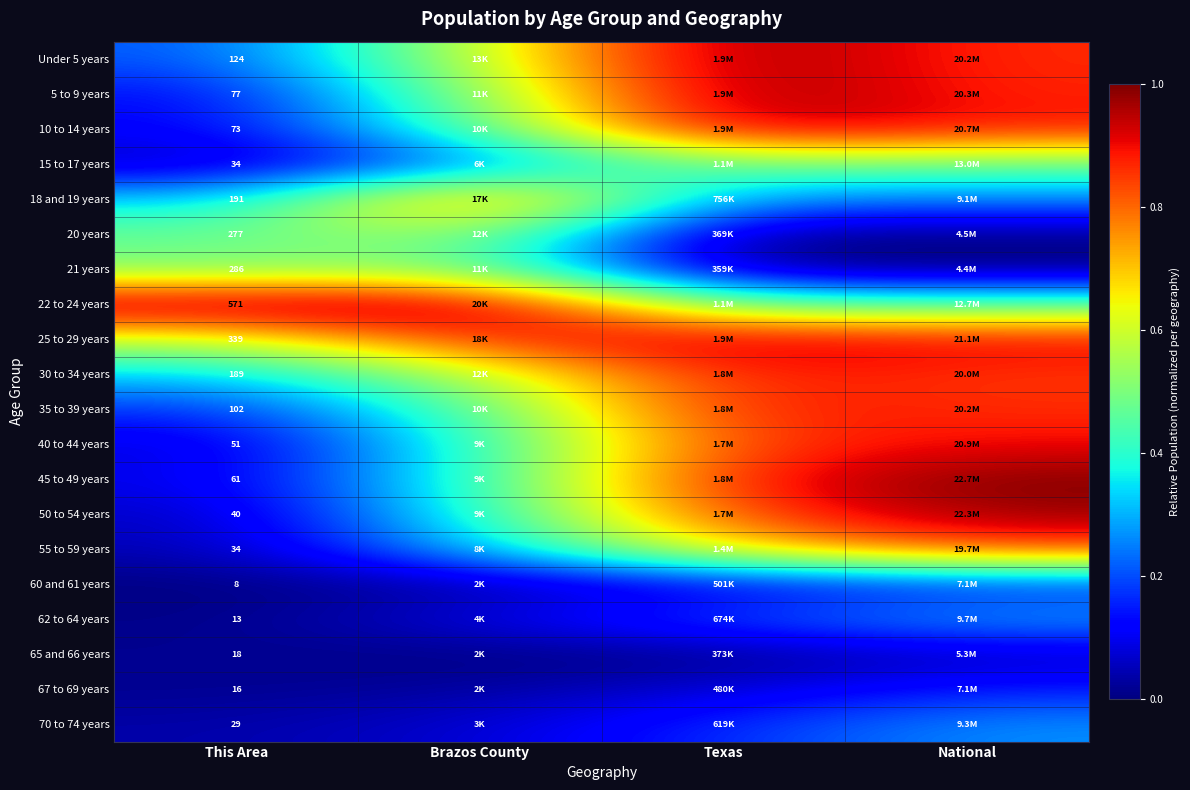

Is the value of 22 to 24 years at This Area greater than the value of 65 and 66 years at This Area?

Yes